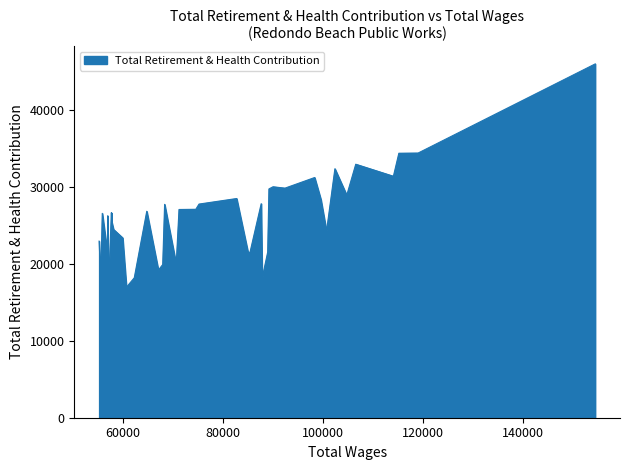

True or false: the data has more than 0 interior local peaks.

True